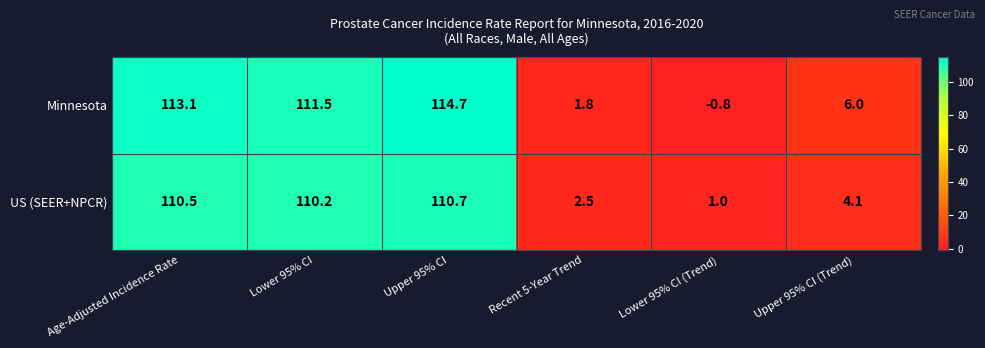

How many categories are shown in the chart?

6